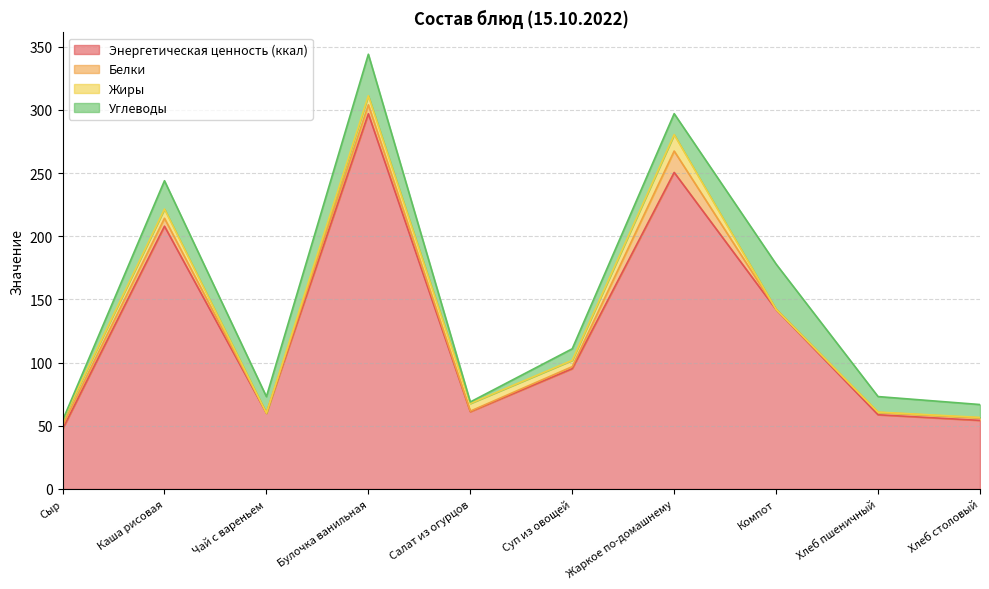

How many times do Белки and Жиры cross each other?

3